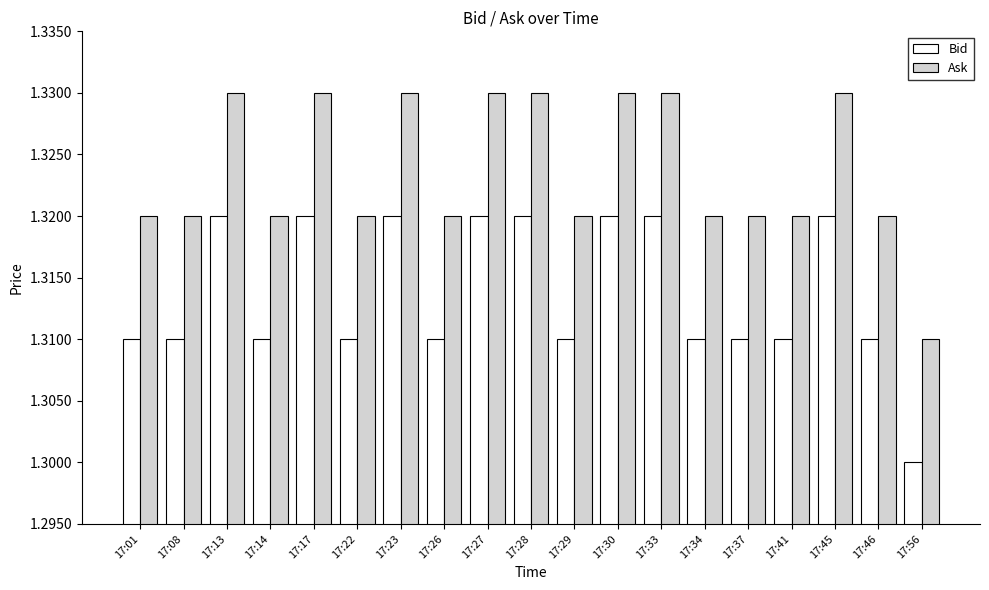

How many Ask values are between 1 and 2?

19